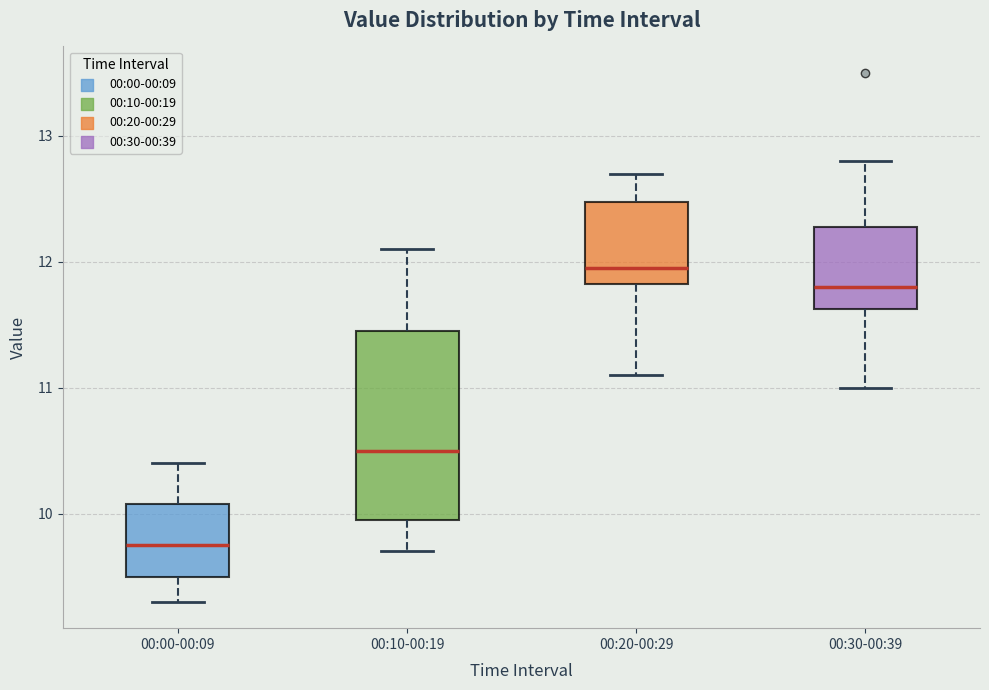

Reading left to right, read every box against the y-axis: the position of its median line, the range the box covers, and the ends of its whiskers. The values are not printed on the chart, so give them approximately, as read against the axis.

00:00-00:09: median 9.8, box 9.5 to 10.1, whiskers 9.3 to 10.4
00:10-00:19: median 10.5, box 10.0 to 11.5, whiskers 9.7 to 12.1
00:20-00:29: median 12.0, box 11.8 to 12.5, whiskers 11.1 to 12.7
00:30-00:39: median 11.8, box 11.6 to 12.3, whiskers 11.0 to 12.8